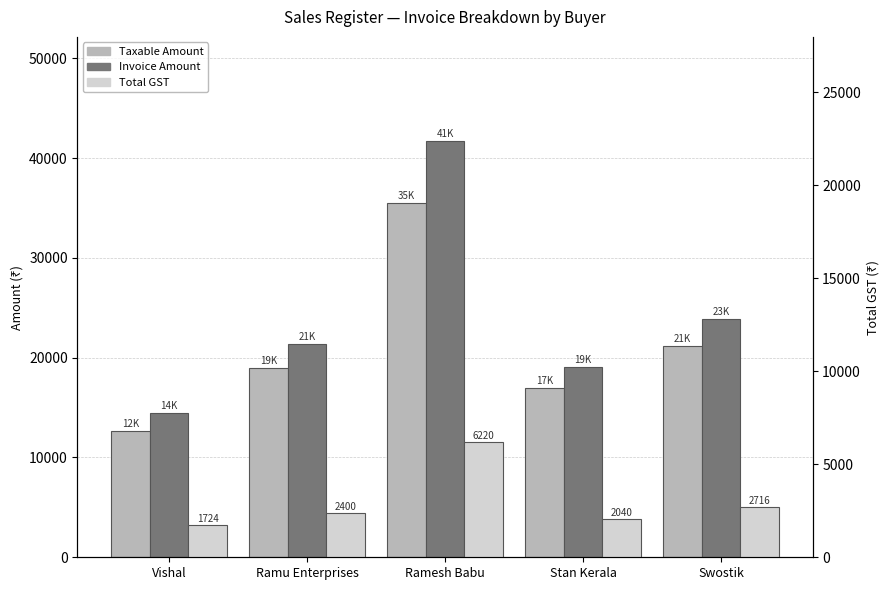

How many data points in Invoice Amount are above 21400?

2